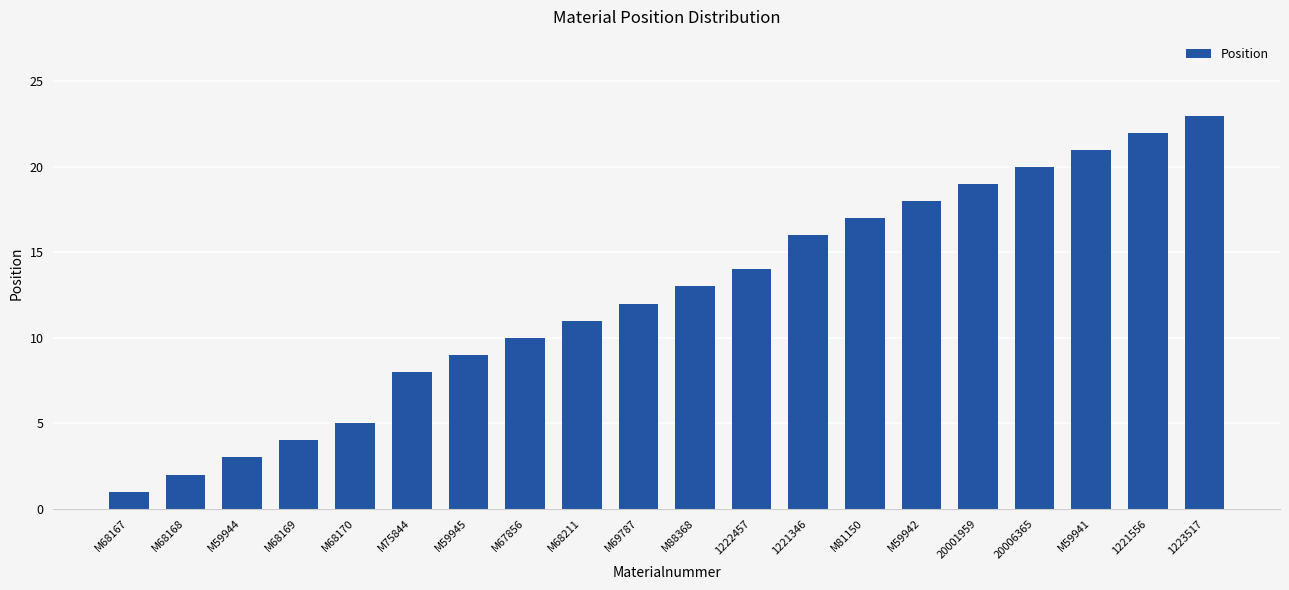

Approximately how many times larger is the value at M69787 compared to 20006365?

0.6